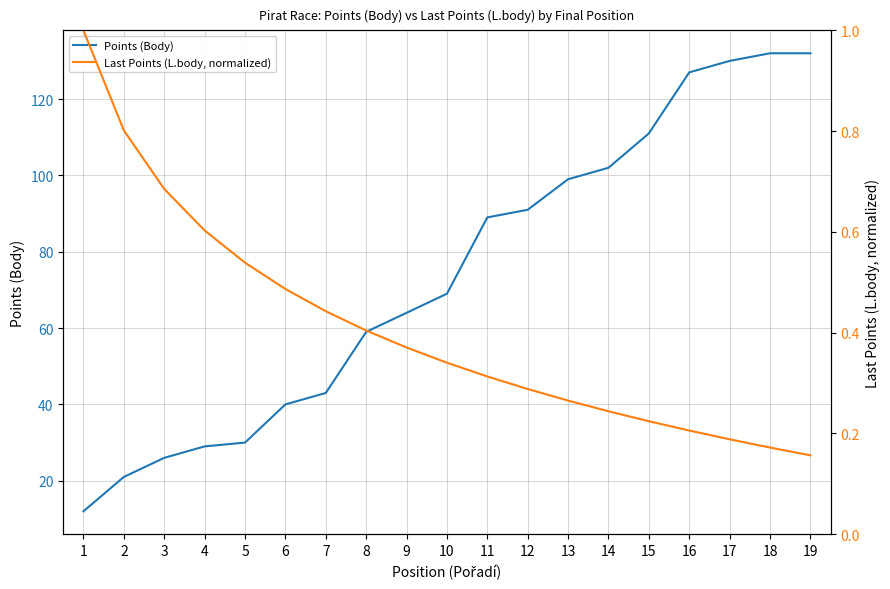

What is the smallest value displayed?

0.2